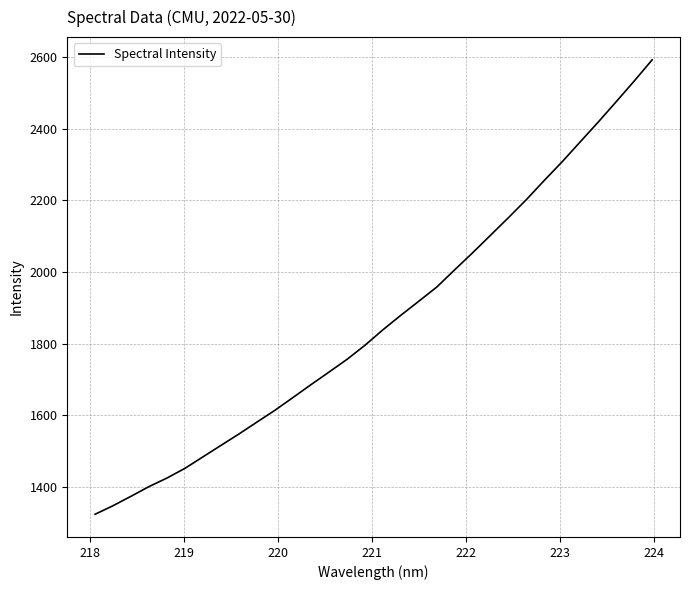

What is the average value?

1866.4